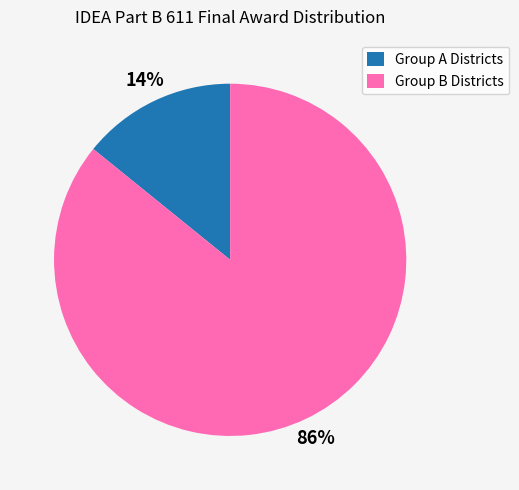

Approximately how many times larger is the value at Group B Districts compared to Group A Districts?

6.1